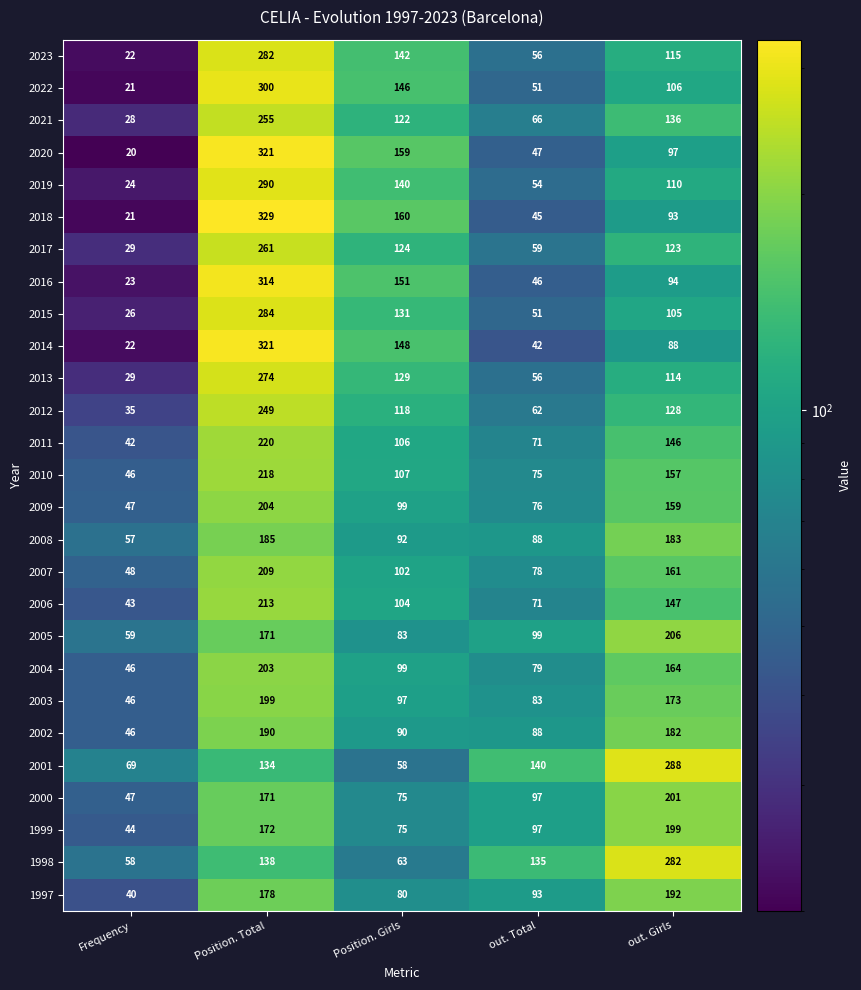

Between Position. Girls and out. Total, which series saw the biggest shift?

2018